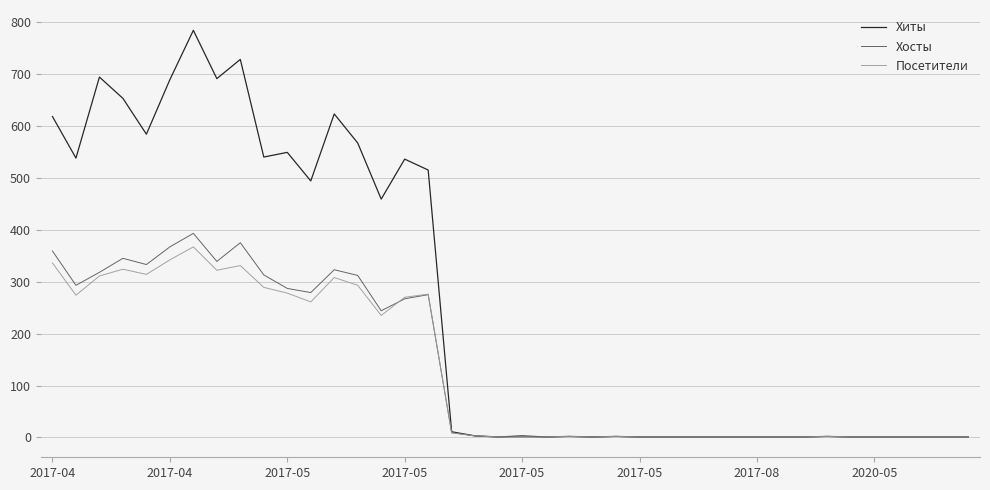

What is the highest value of the Хиты series?

784